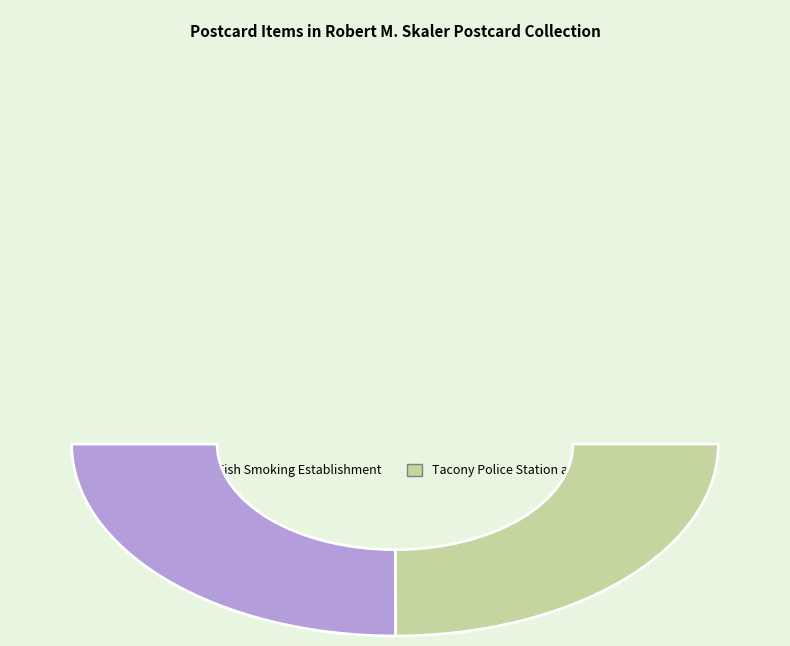

What is the ratio of the value at Tacony Police Station and Fire House to the value at Roe and Fish Smoking Establishment?

1.0